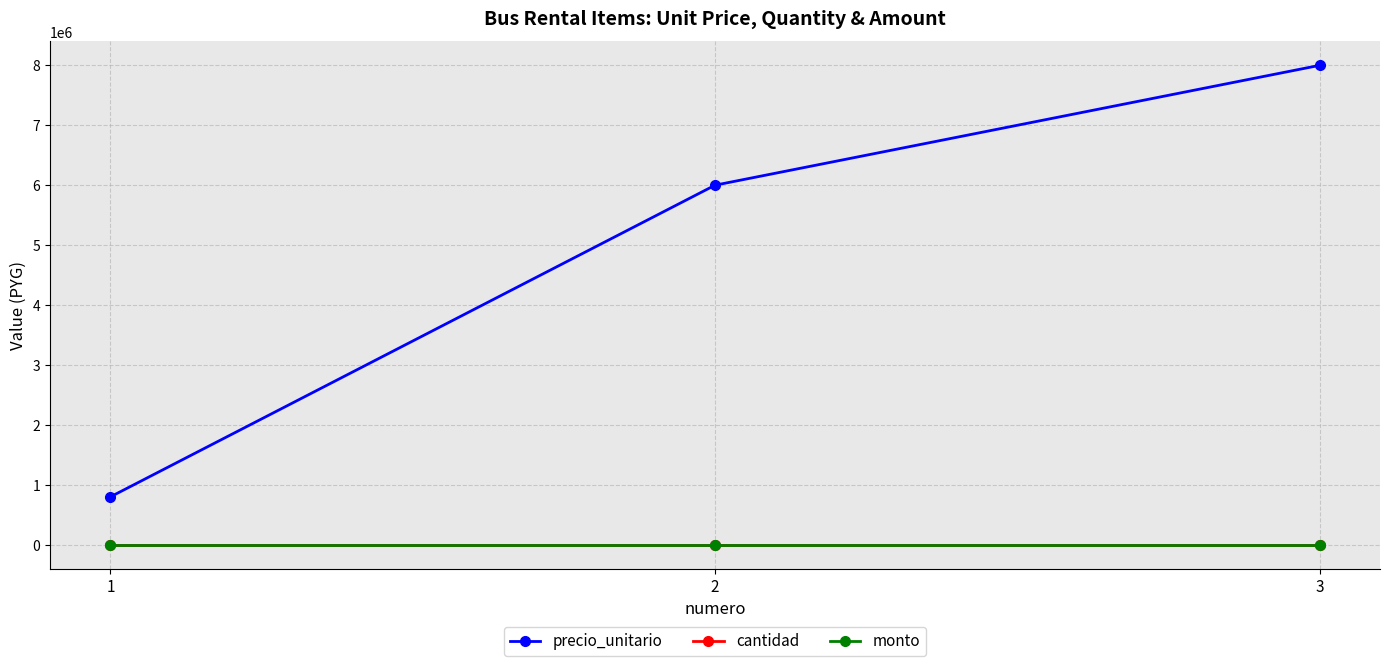

What is the value of the precio_unitario point at the 3rd from the left?

8000000